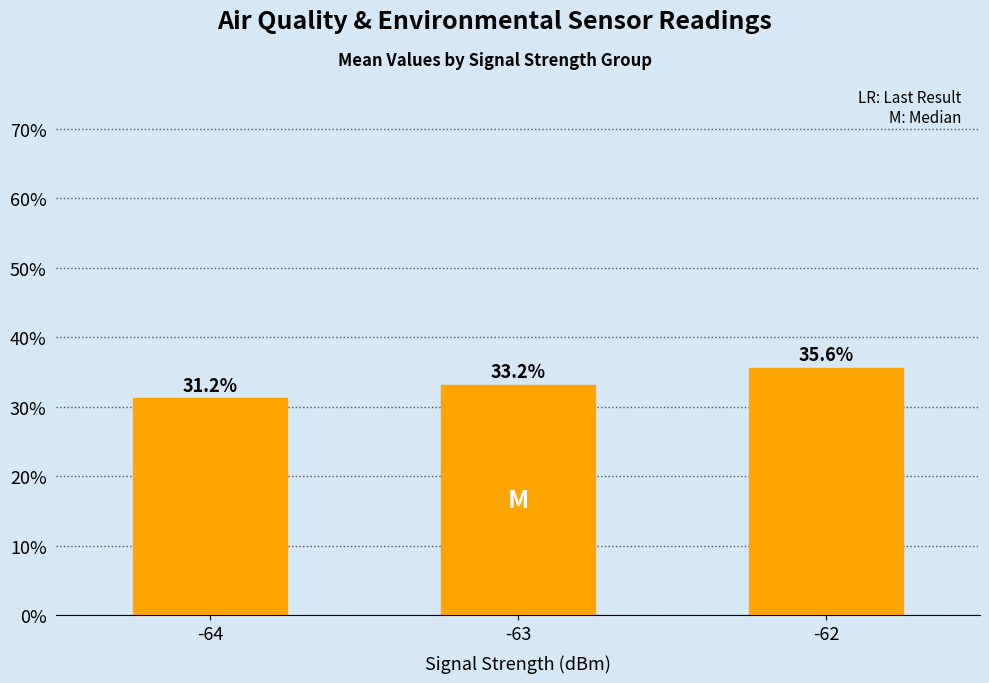

Are the bars horizontal?

No